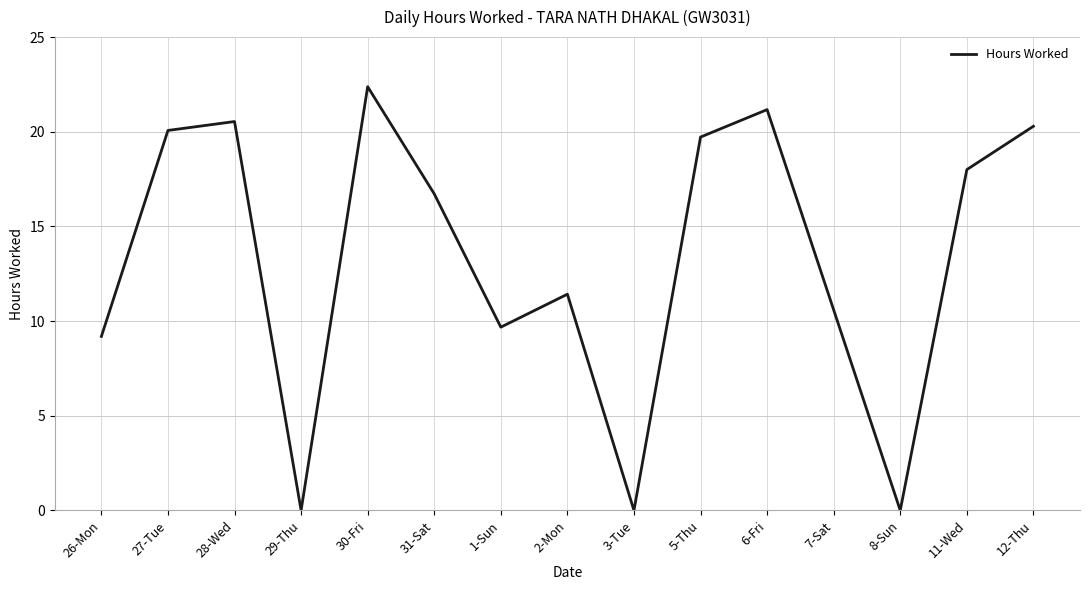

Where does the data first go above 16?

27-Tue